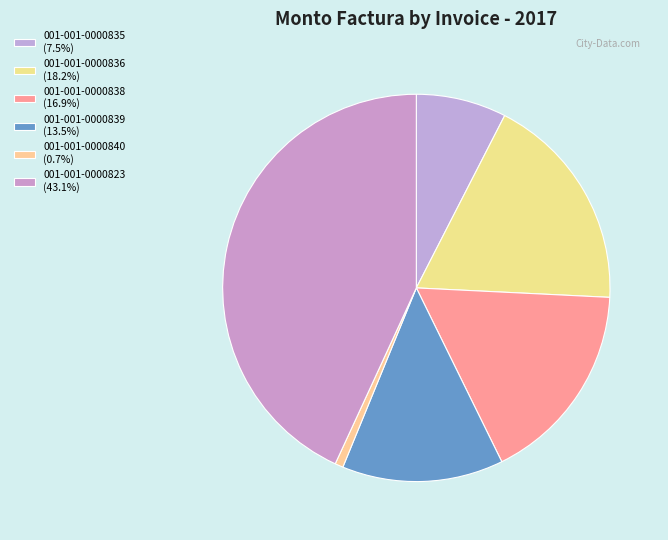

How many slices are in this pie chart?

6